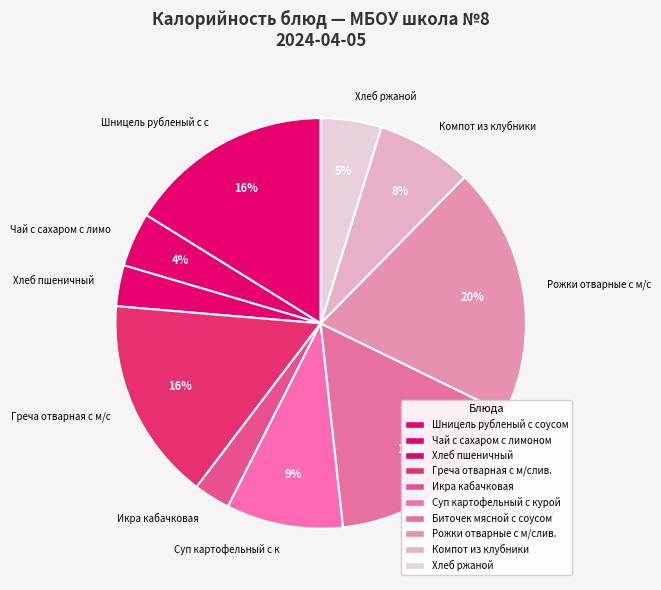

Which category has the biggest portion of the pie?

Рожки отварные с м/слив.